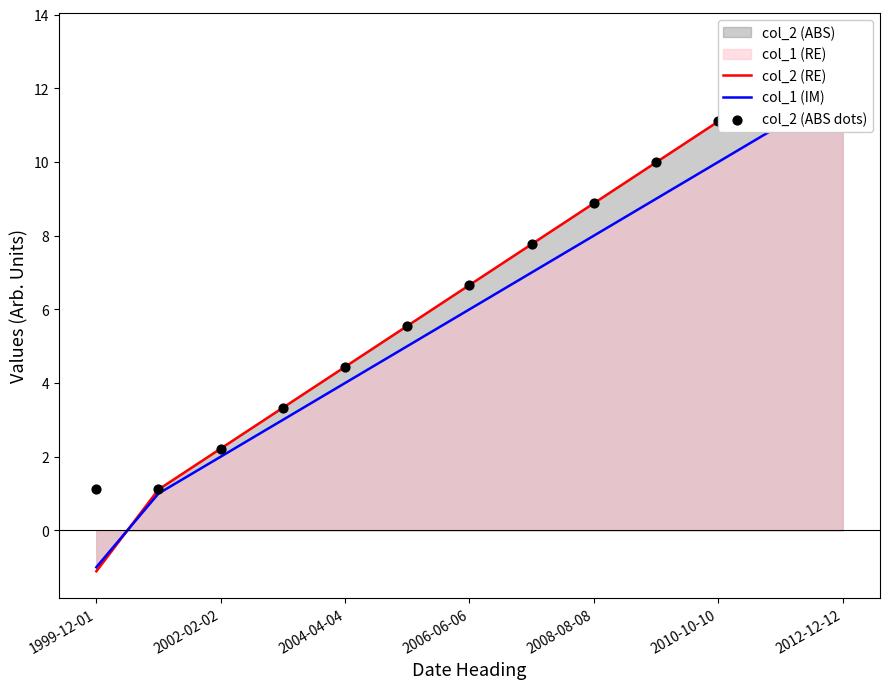

Which series contains the lowest Y value?

col_2 (RE)